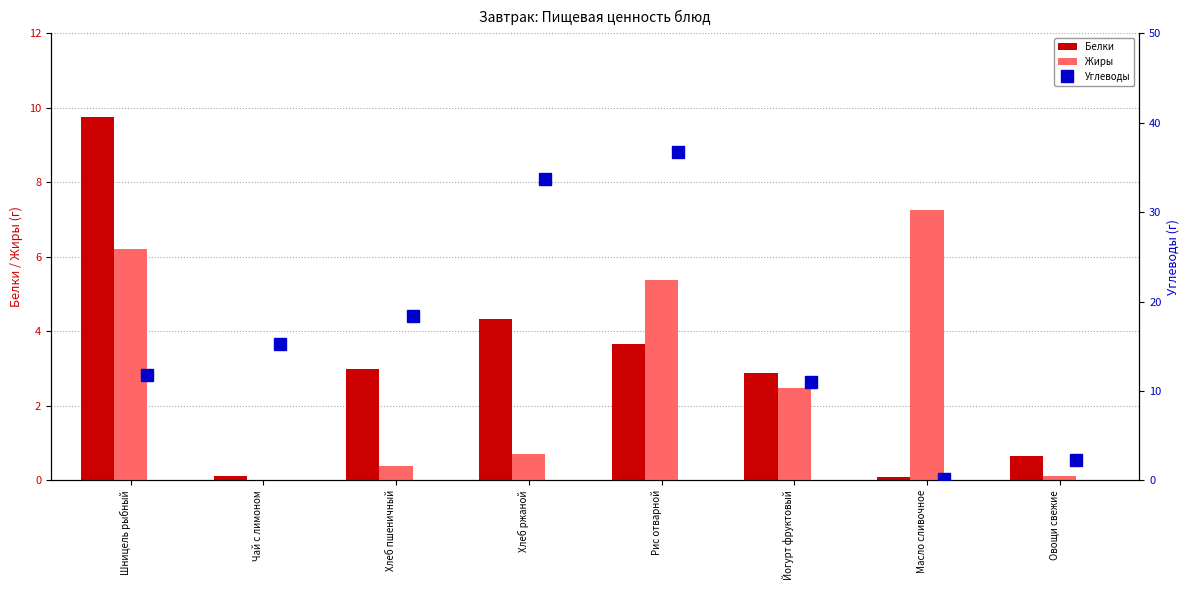

The Жиры series shows 2.5 at Йогурт фруктовый. True or false?

True